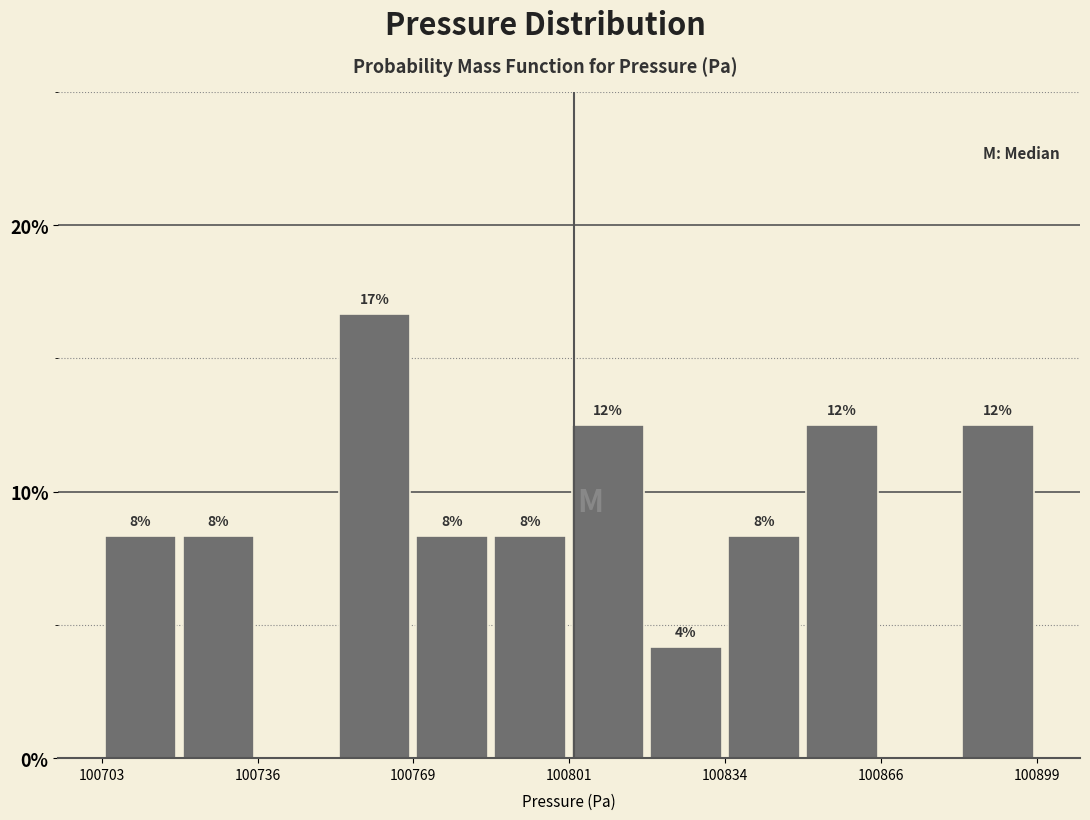

Read against the x-axis, roughly where is the centre of the tallest bar?

100760